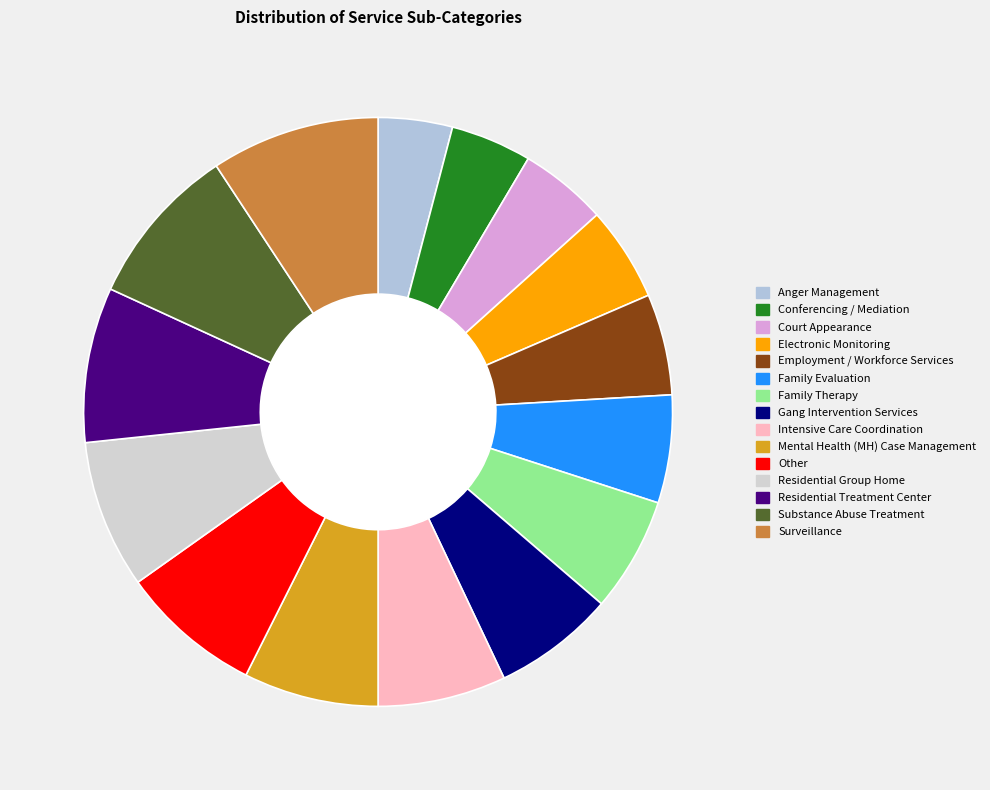

How many slices are in this pie chart?

15